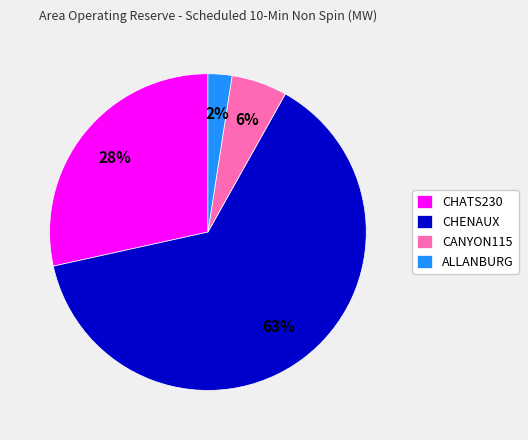

True or false: CHATS230 accounts for 28% of the total.

True